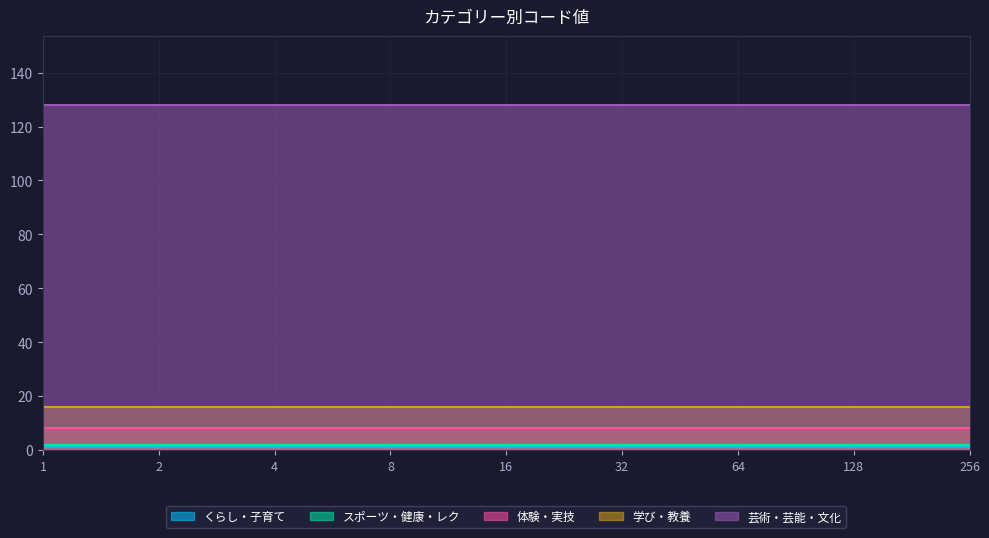

What is the sum of the 芸術・芸能・文化 values at 4 and 256?

256